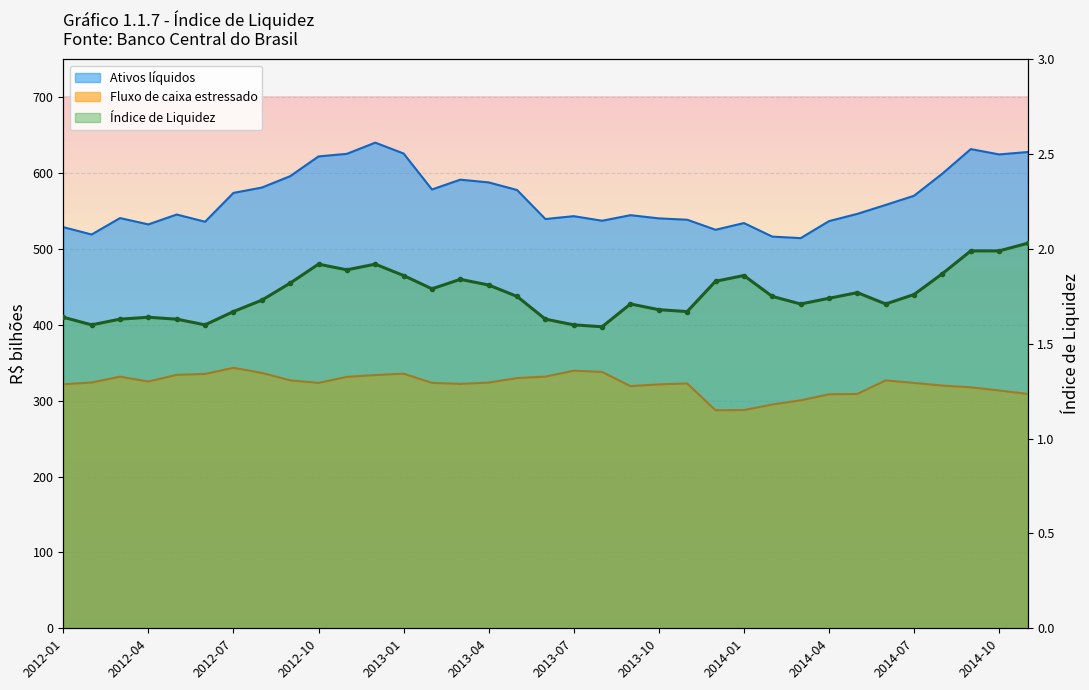

Where is Índice de Liquidez nearest to the value 1?

2013-08